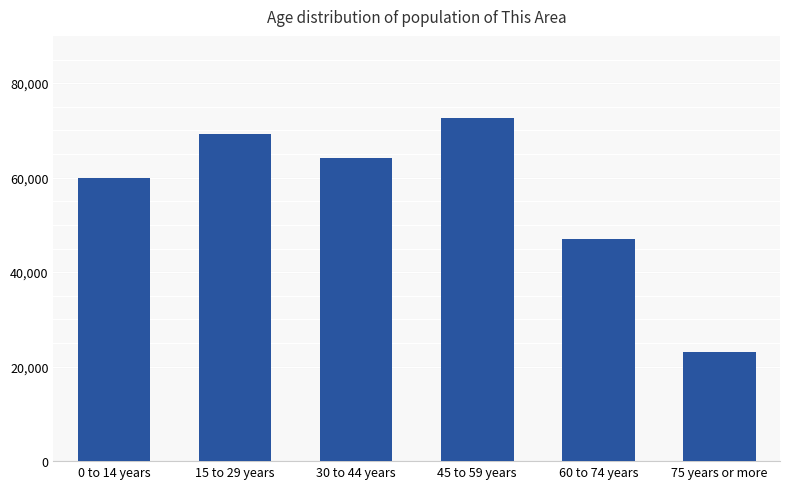

What is the difference between the values at 60 to 74 years and 75 years or more?

23964